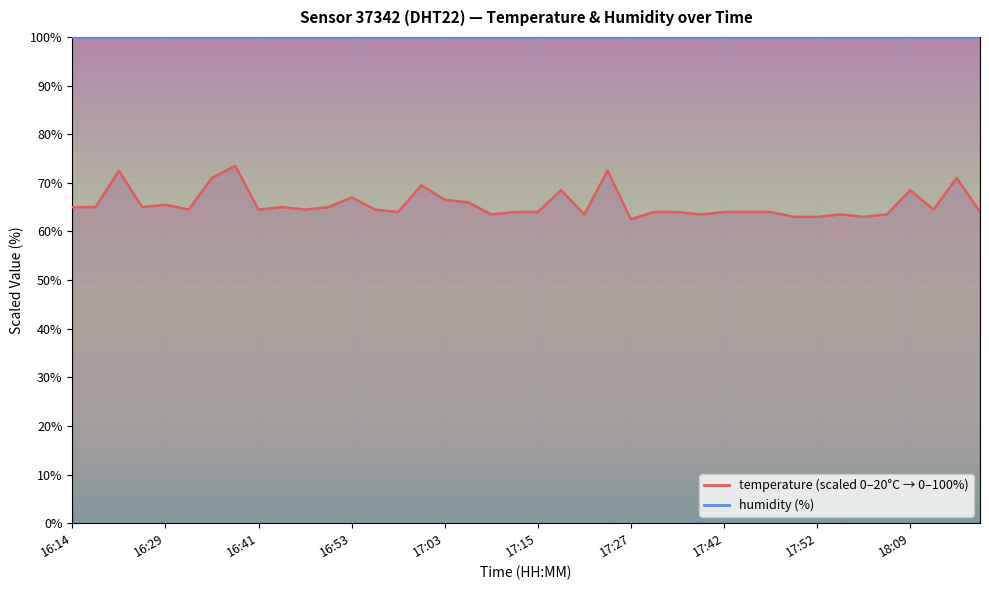

The chart shows a value of 65.0 at 16:51. True or false?

True